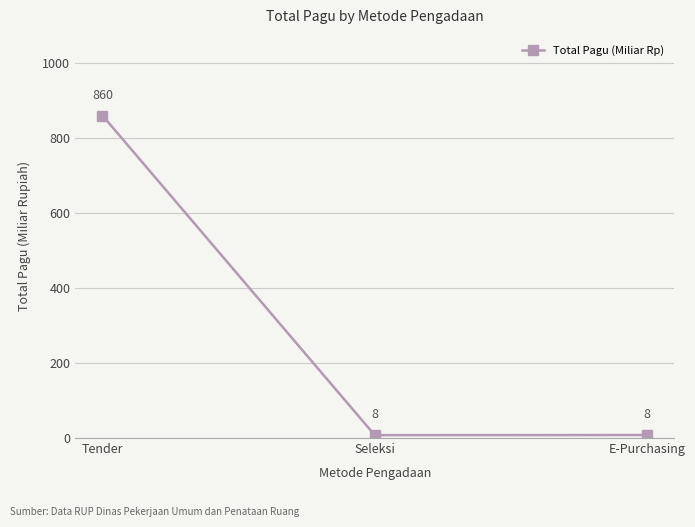

At which label does the data first exceed 8?

Tender